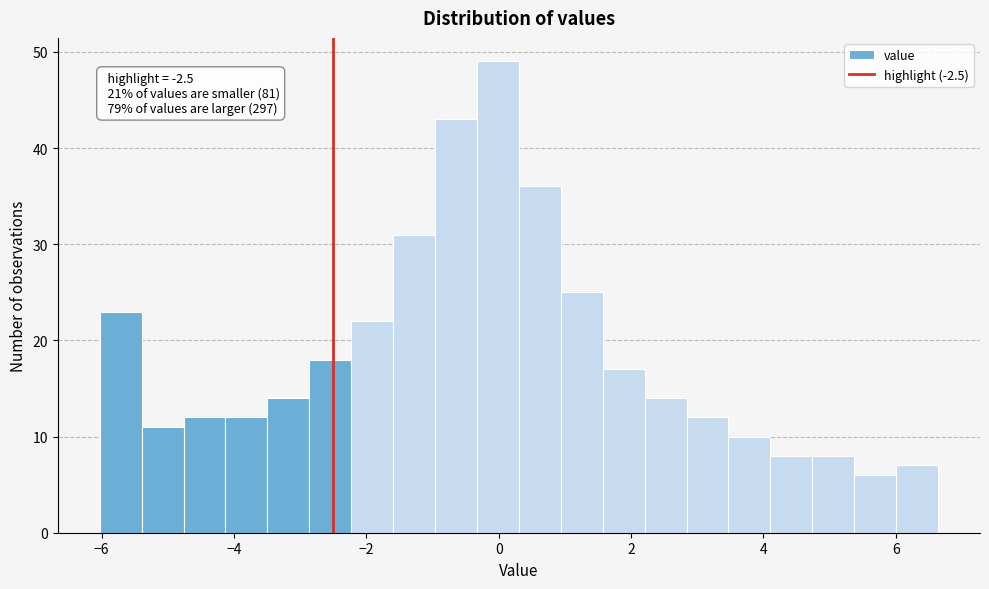

Read against the x-axis, roughly where is the centre of the tallest bar?

0.0